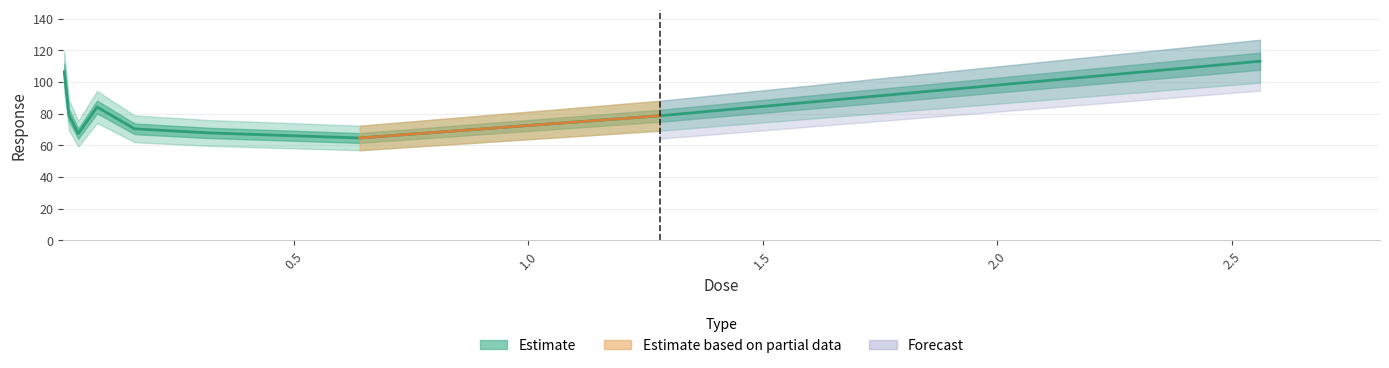

At which category does the data reach its first local peak?

0.08